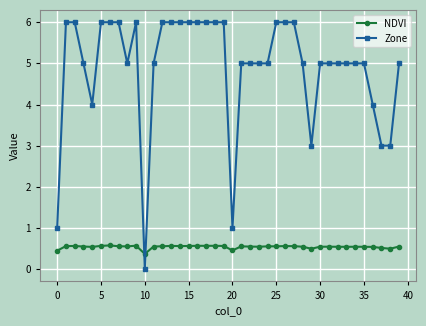

Which series has the largest total across all categories?

Zone